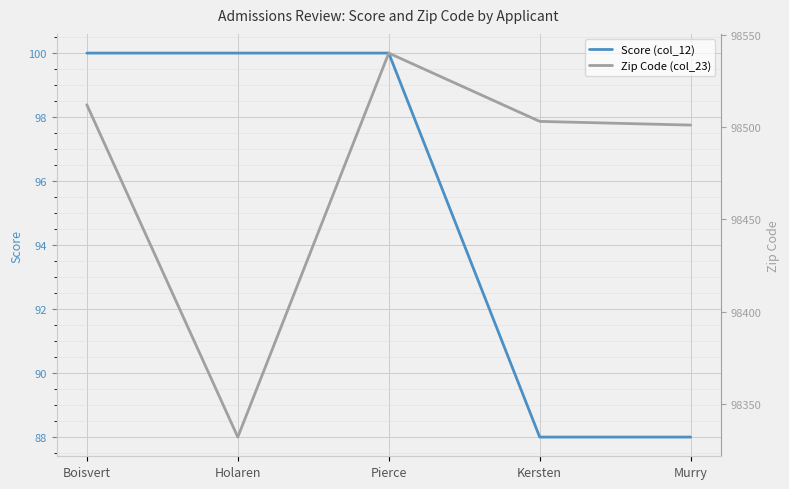

The value of Zip Code (col_23) at Boisvert is 98512. True or false?

True